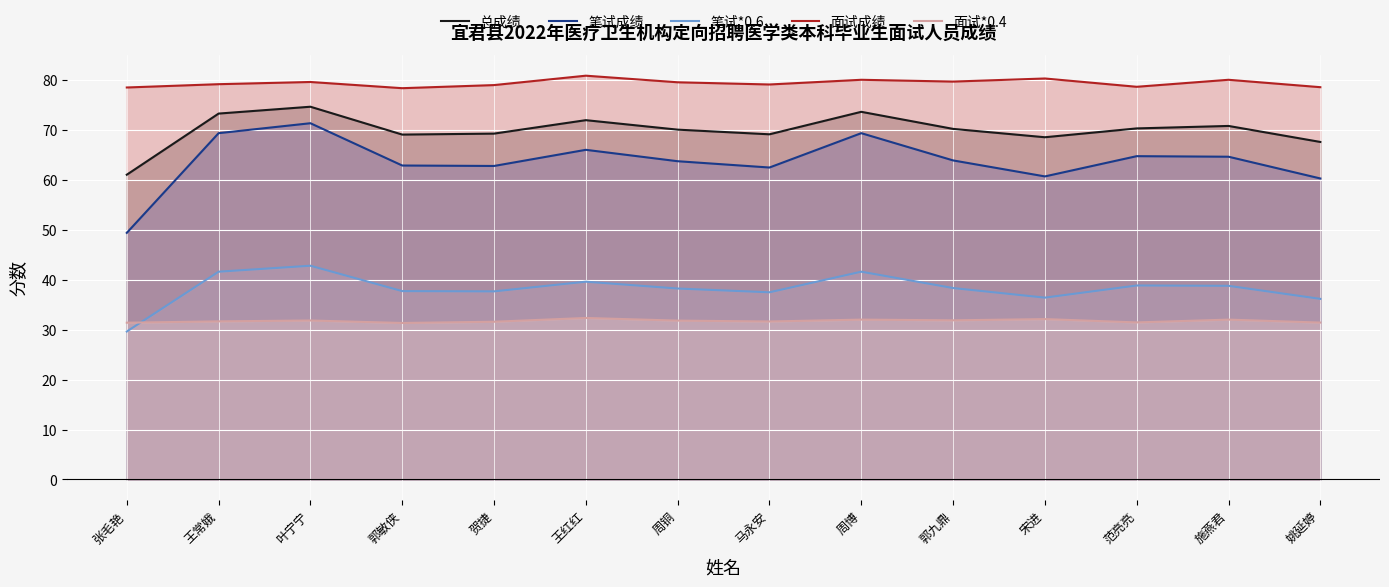

True or false: 面试*0.4 has a value of 31.3 at 郭敏侠.

True